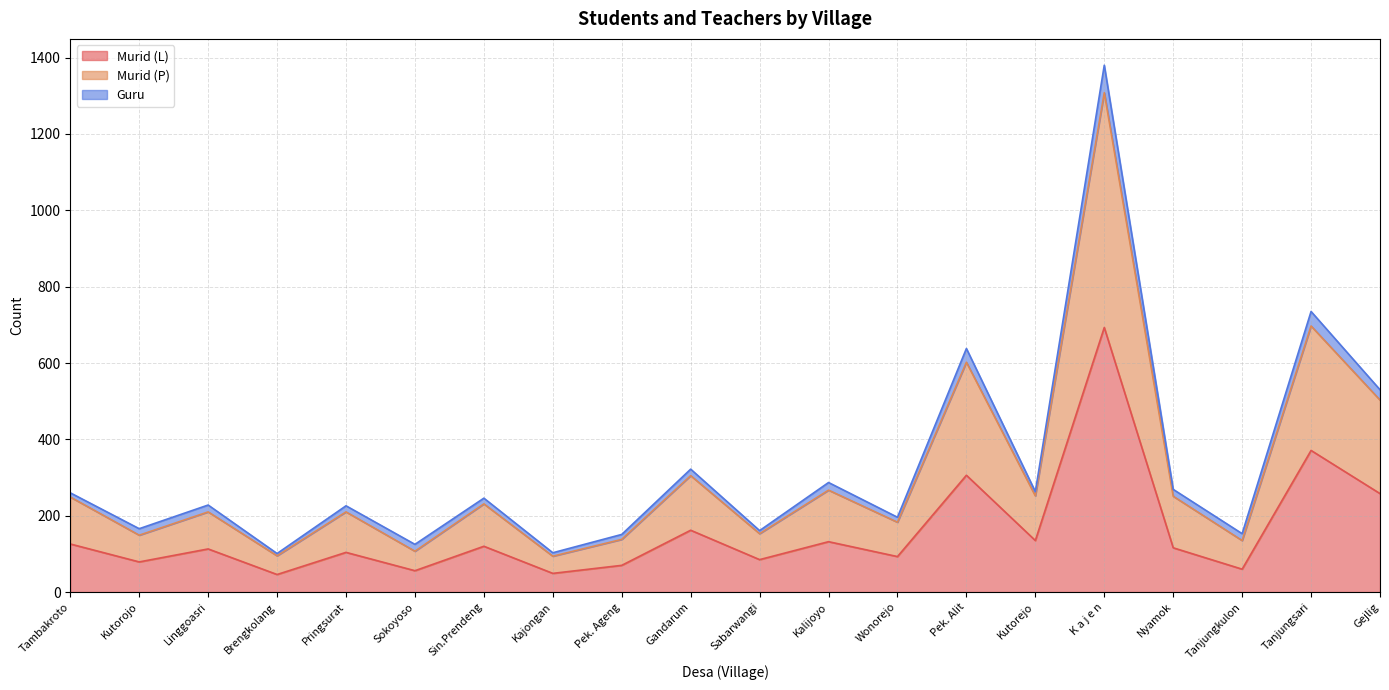

List the labels in order of Murid (L) value, largest first.

K a j e n, Tanjungsari, Pek. Alit, Gejlig, Gandarum, Kutorejo, Kalijoyo, Tambakroto, Sin.Prendeng, Nyamok, Linggoasri, Pringsurat, Wonorejo, Sabarwangi, Kutorojo, Pek. Ageng, Tanjungkulon, Sokoyoso, Kajongan, Brengkolang